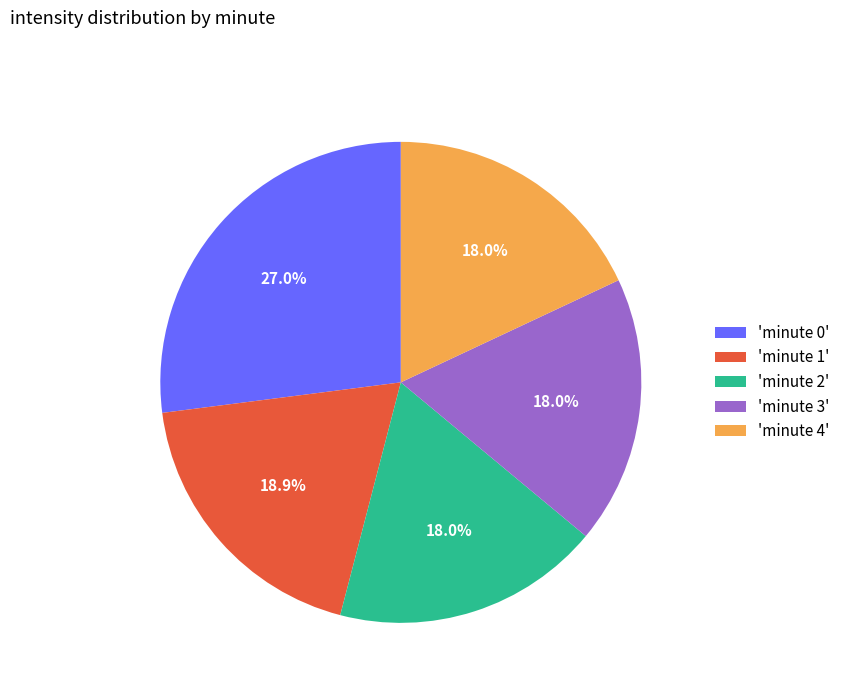

Does 'minute 4' account for over 50% of the chart?

No